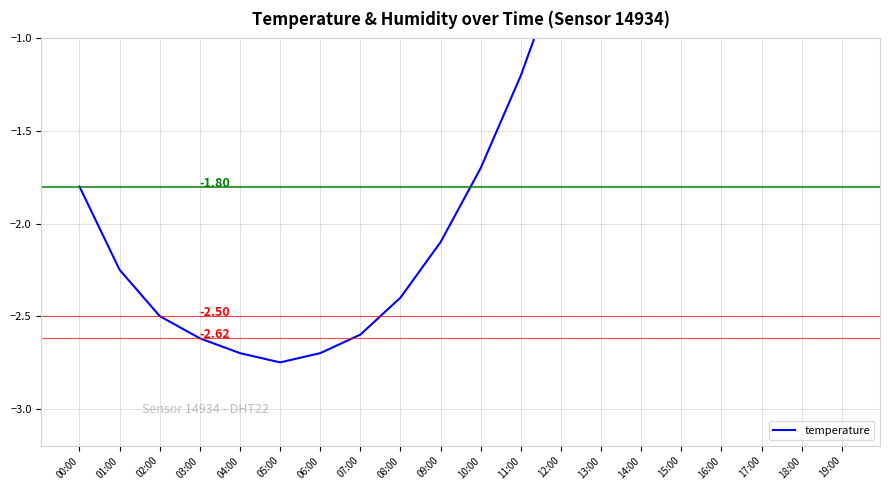

What is the difference between the maximum and minimum values?

5.0